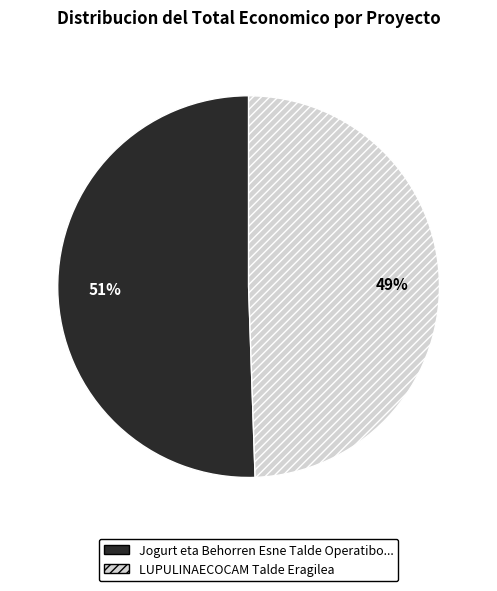

To the nearest percent, what is the average slice percentage?

50%